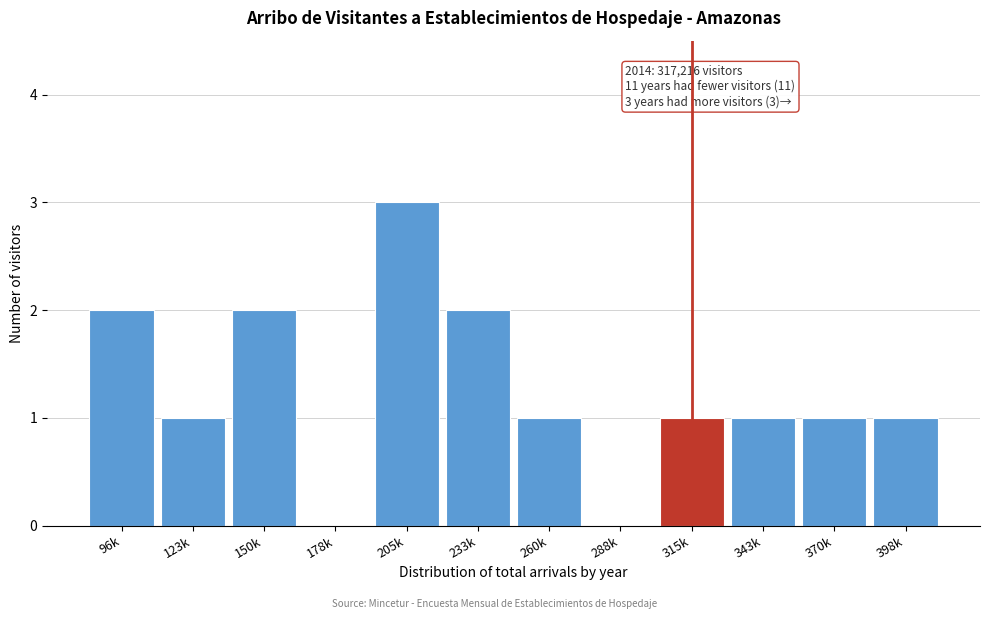

Reading right to left, extract all data points from this chart.

398k=1	370k=1	343k=1	315k=1	288k=0	260k=1	233k=2	205k=3	178k=0	150k=2	123k=1	96k=2